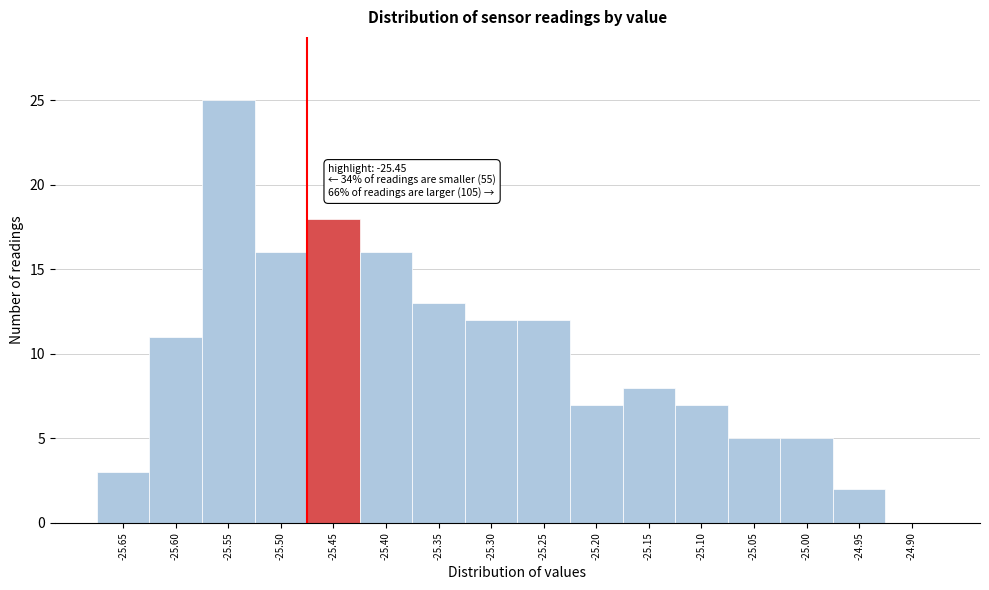

Reading left to right, list all the values displayed in this chart.

-25.65=3	-25.60=11	-25.55=25	-25.50=16	-25.45=18	-25.40=16	-25.35=13	-25.30=12	-25.25=12	-25.20=7	-25.15=8	-25.10=7	-25.05=5	-25.00=5	-24.95=2	-24.90=0